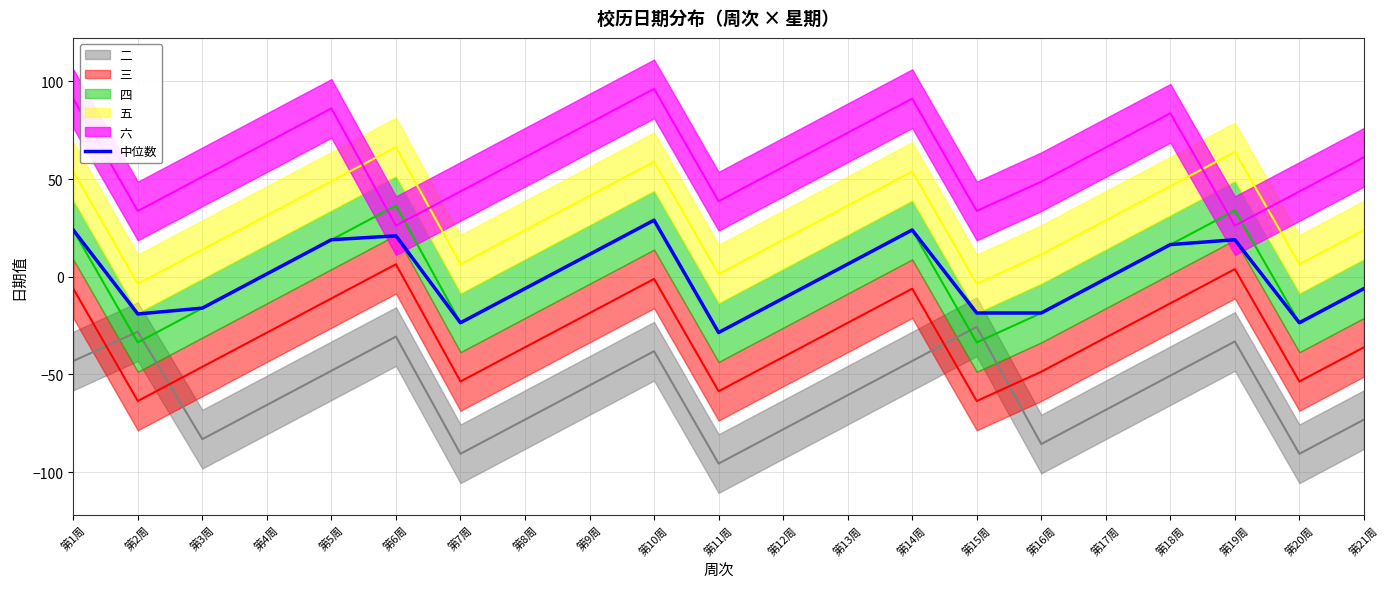

What is the lowest value of the 中位数 series?

-28.5